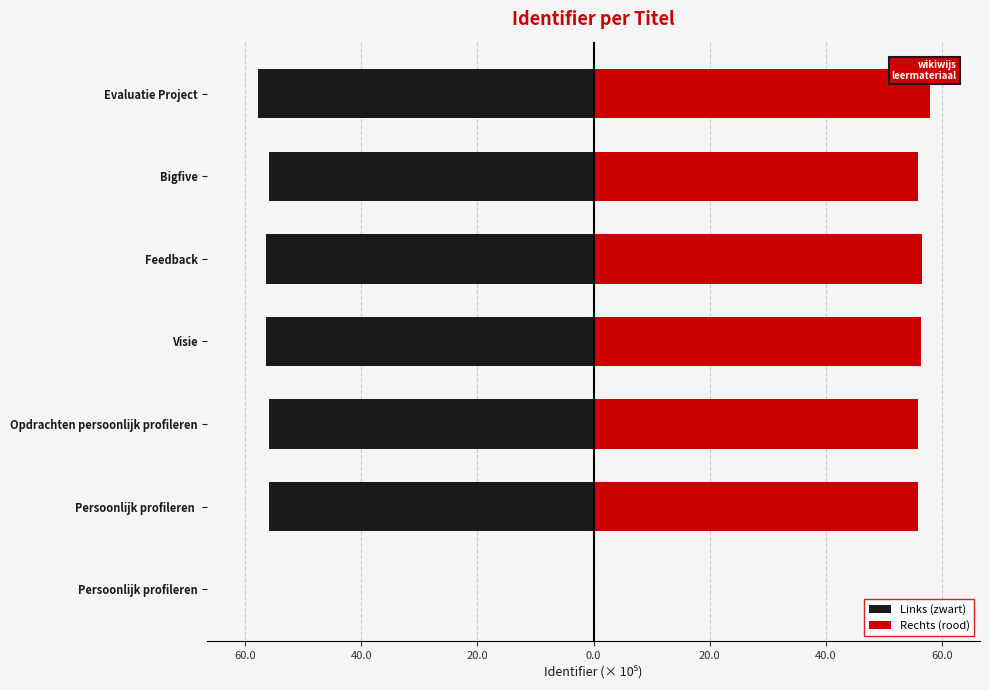

Which has a higher value, Visie or Opdrachten persoonlijk profileren?

Opdrachten persoonlijk profileren